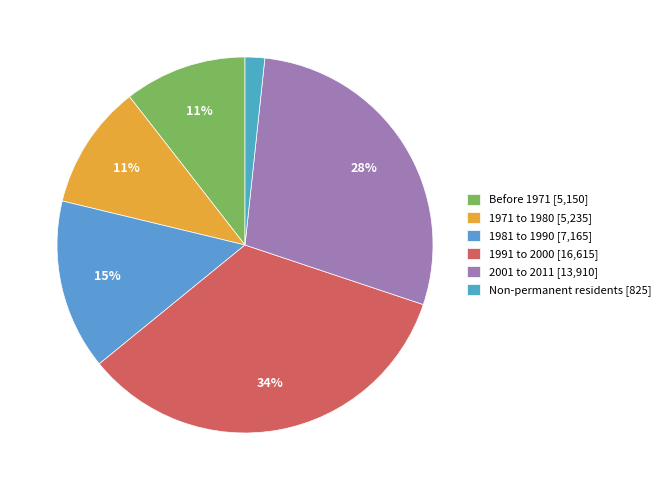

To the nearest percent, what is the average slice percentage?

17%